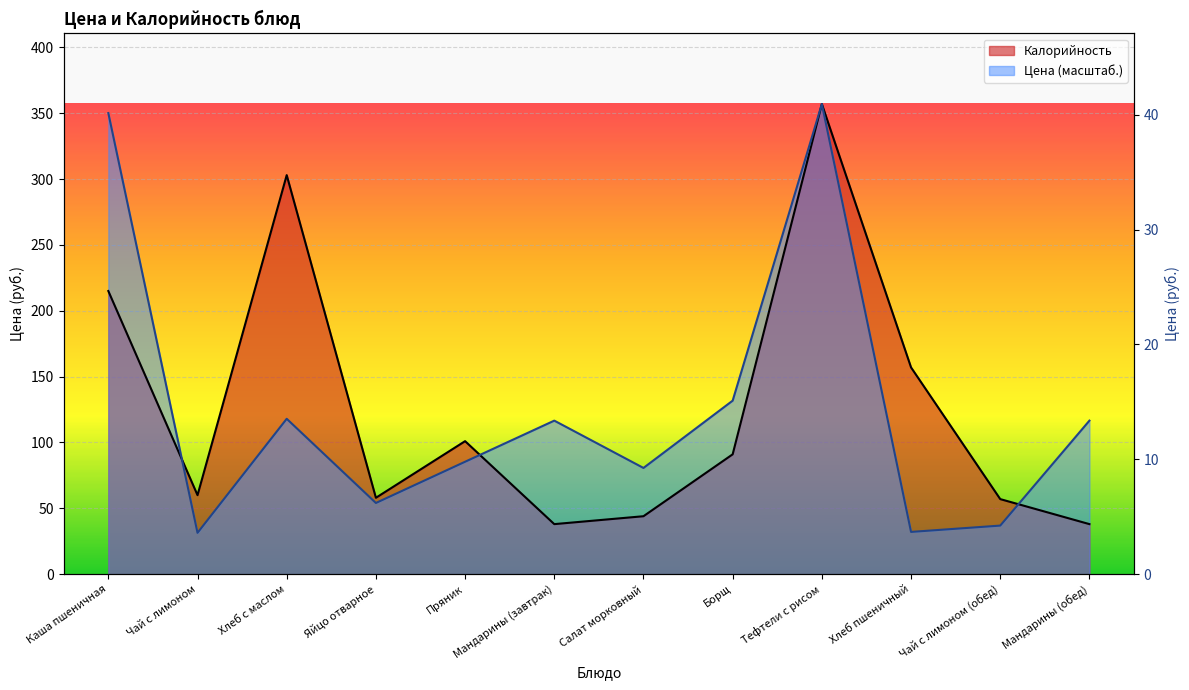

What is the total value across all series at Пряник?

186.4